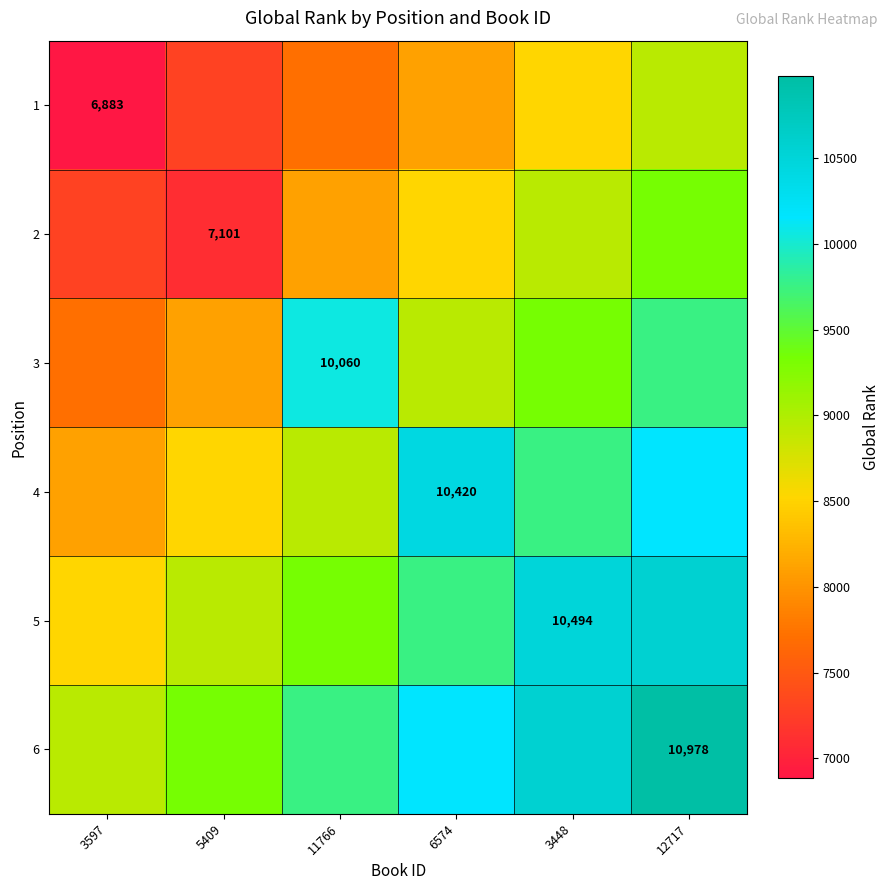

How many distinct data groups are displayed?

6